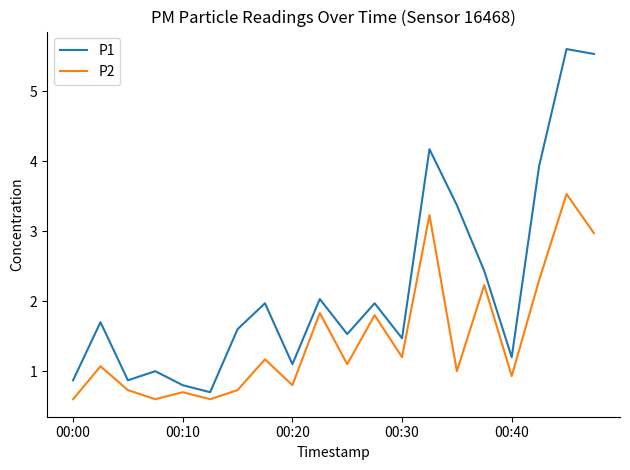

True or false: P2 and P1 intersect in this chart.

False